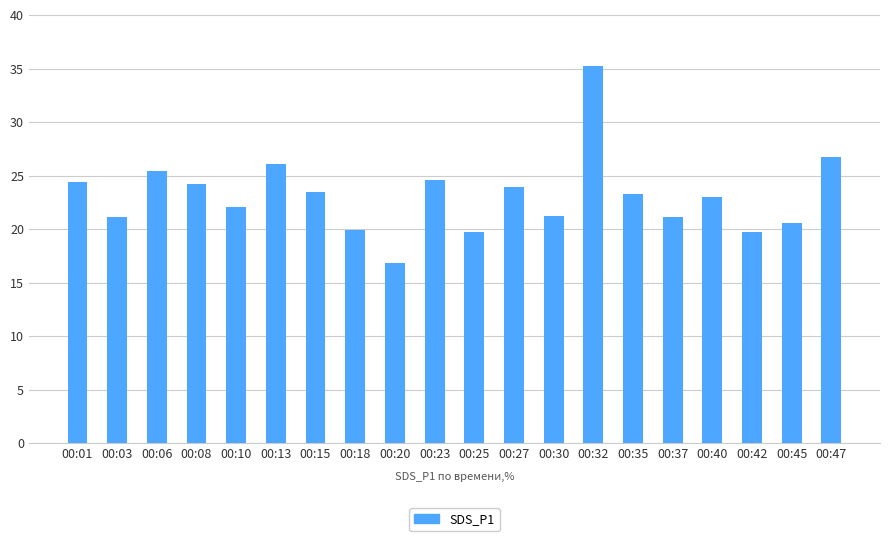

At which category does the chart reach its peak across all series?

00:32